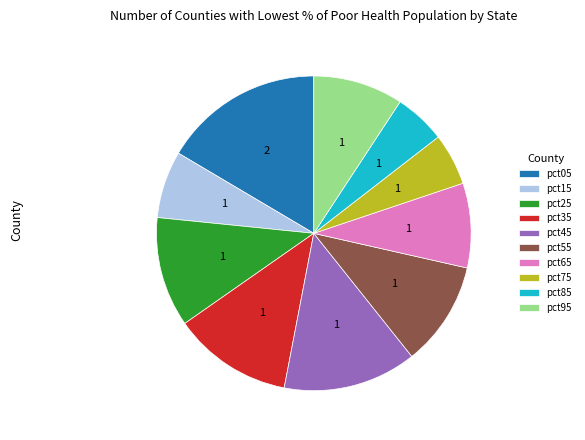

True or false: pct95 accounts for 9% of the total.

True